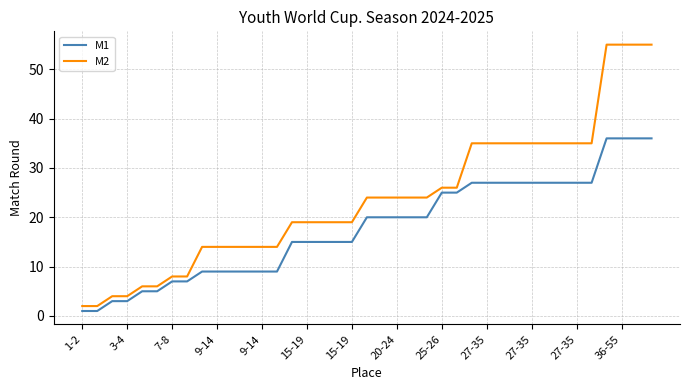

Which series has the largest total across all categories?

M2